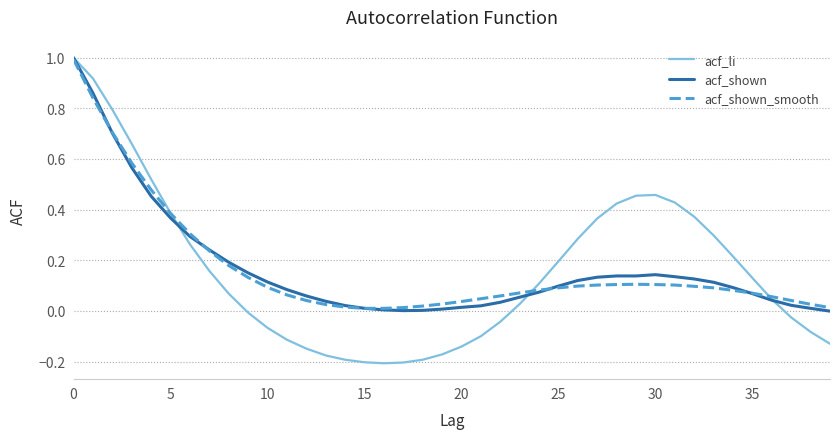

What is the maximum value for acf_shown_smooth?

1.0